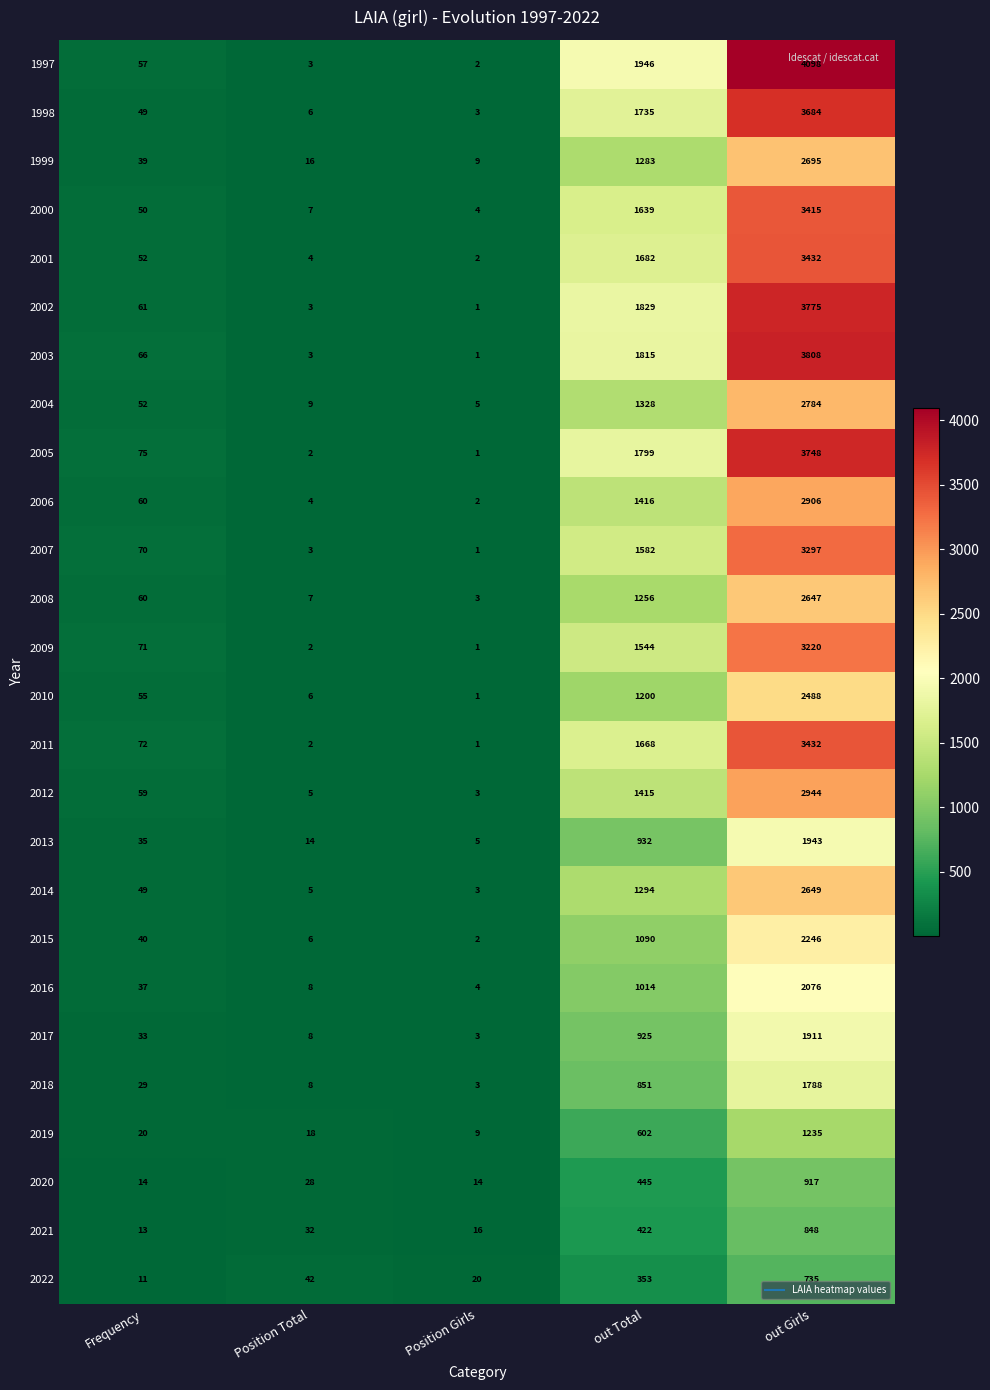

What is the total value across all series at Position Girls?

119